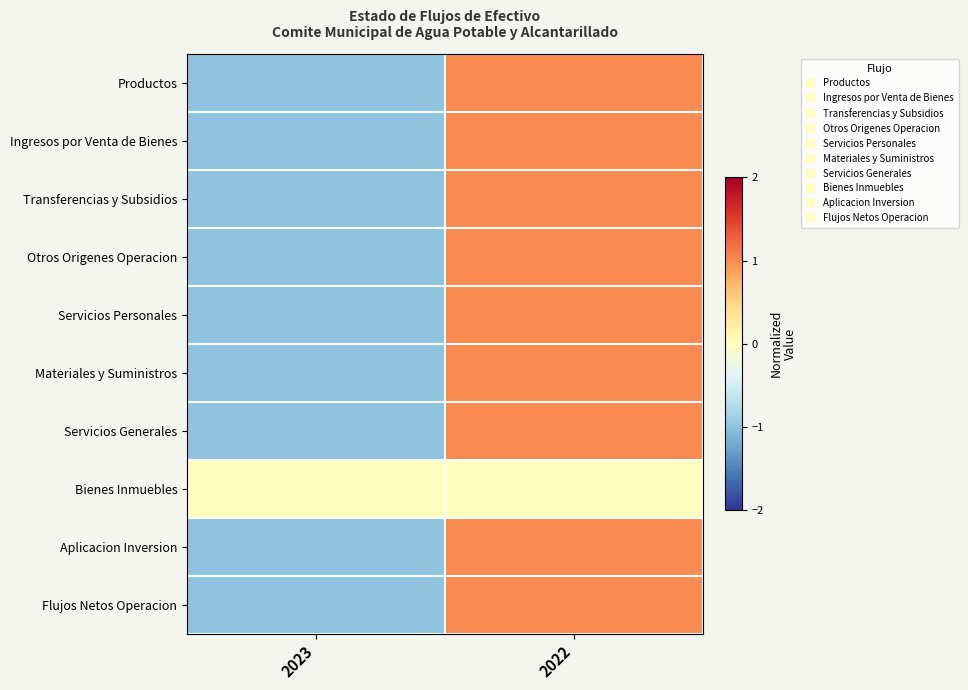

At 2022, list the series in order from largest to smallest.

Transferencias y Subsidios, Materiales y Suministros, Flujos Netos Operacion, Productos, Ingresos por Venta de Bienes, Servicios Generales, Aplicacion Inversion, Servicios Personales, Otros Origenes Operacion, Bienes Inmuebles